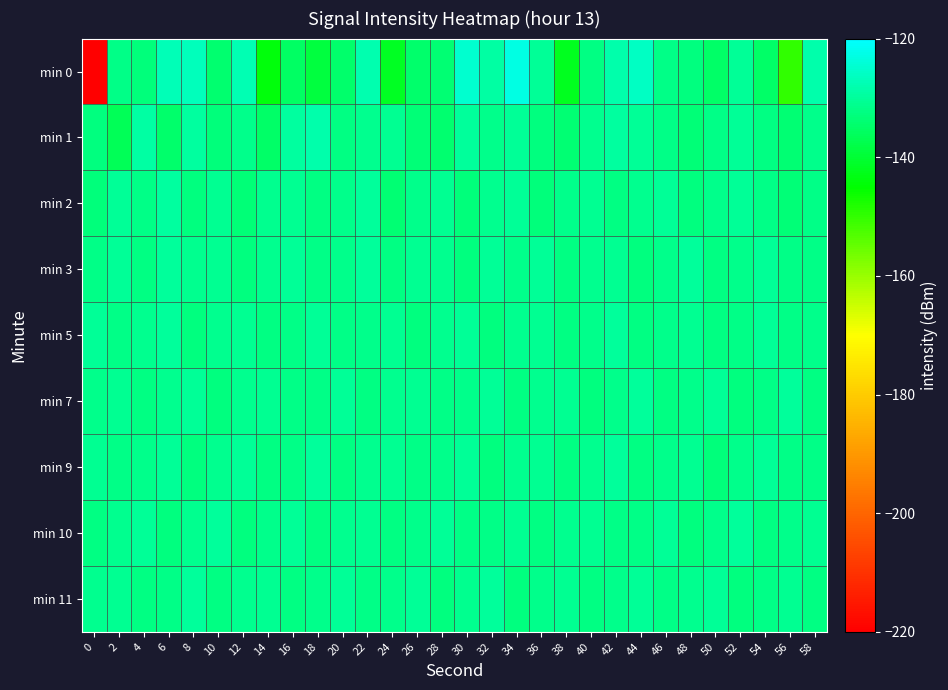

What is the total value across all series at 22?

-1177.4